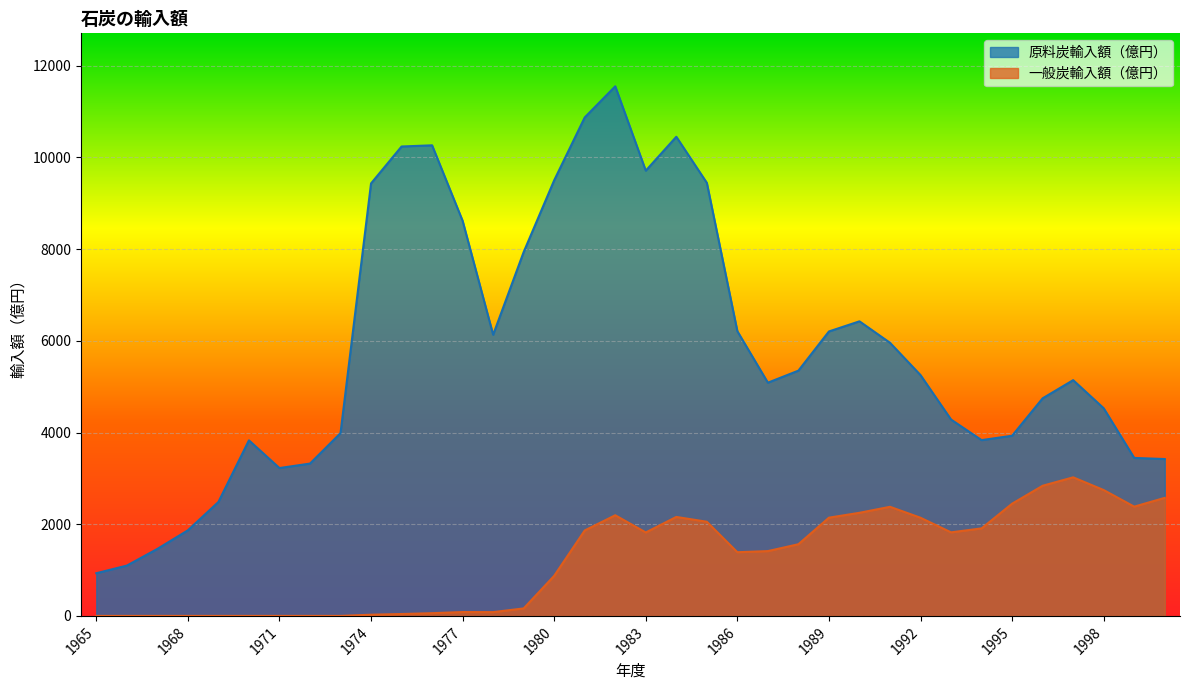

Which category has the lowest value in the 原料炭輸入額（億円） series?

1965